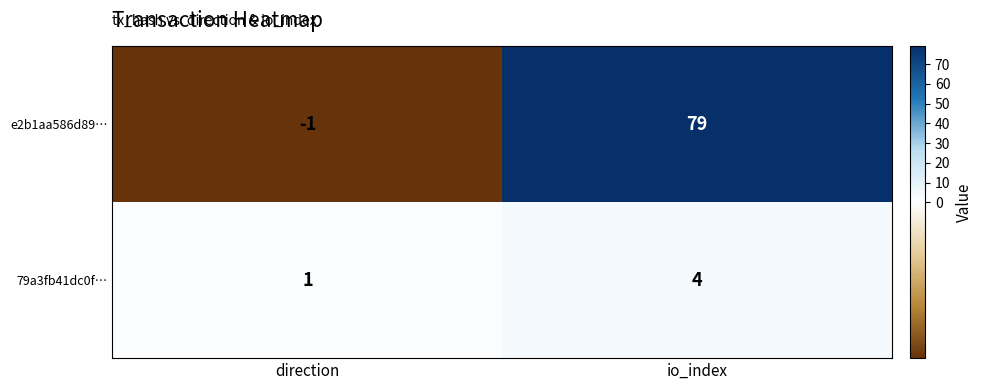

The e2b1aa586d89… series shows 40 at io_index. True or false?

False